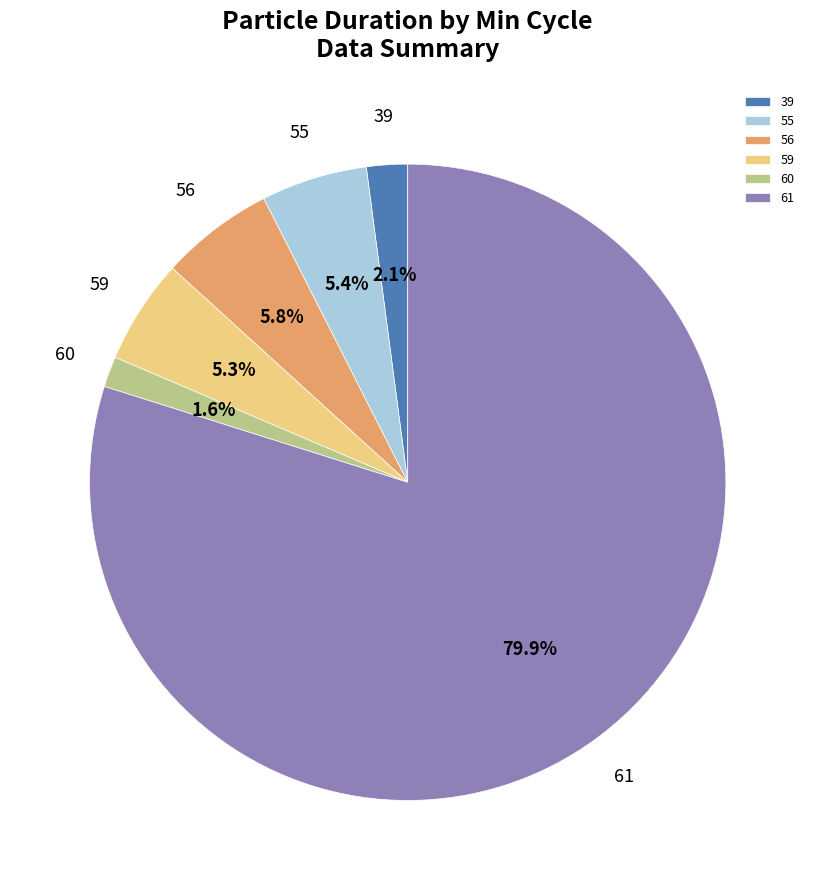

Count the number of slices in the pie.

6